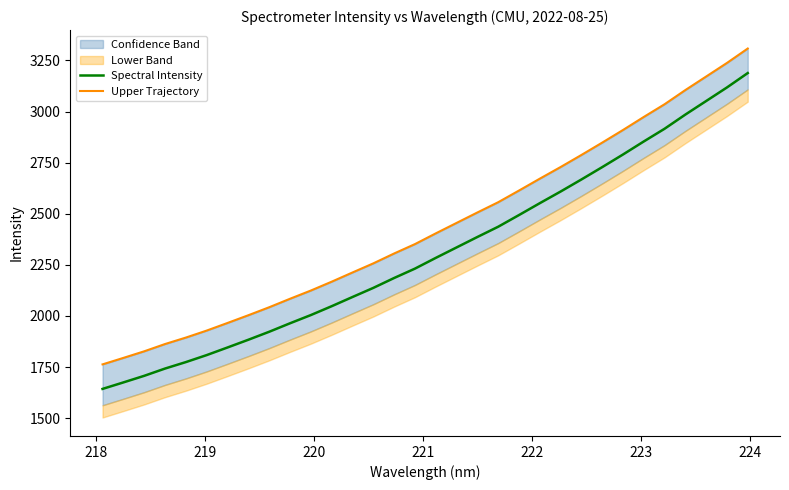

How many data points in Spectral Intensity are above 2283?

16